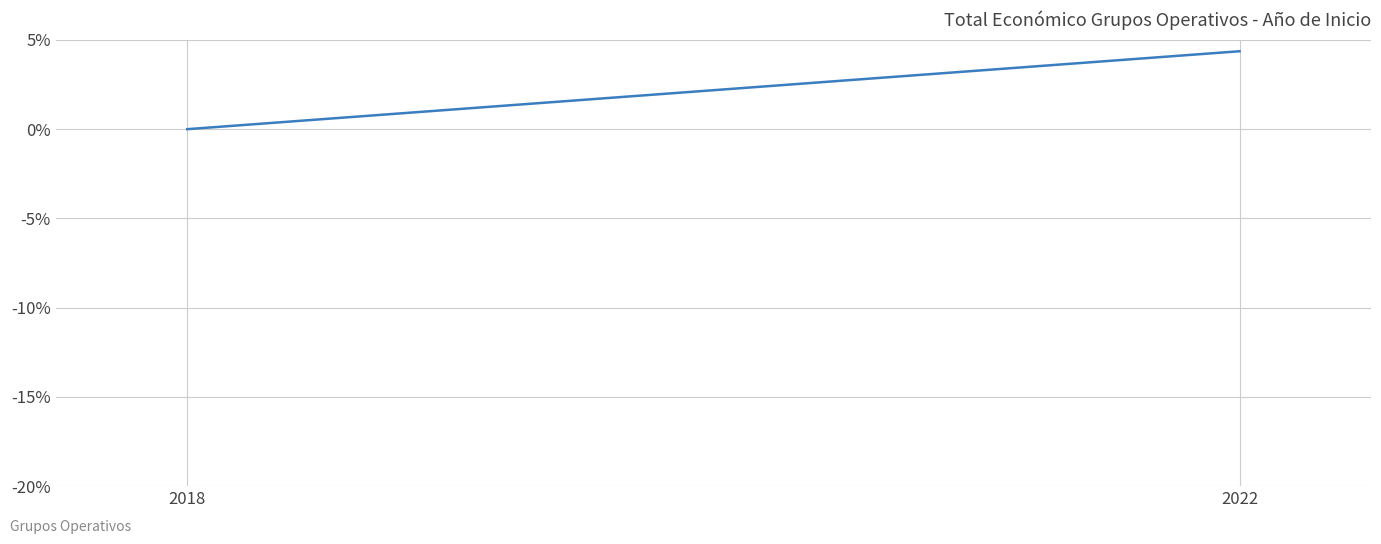

What is the sum of all values?

4.4